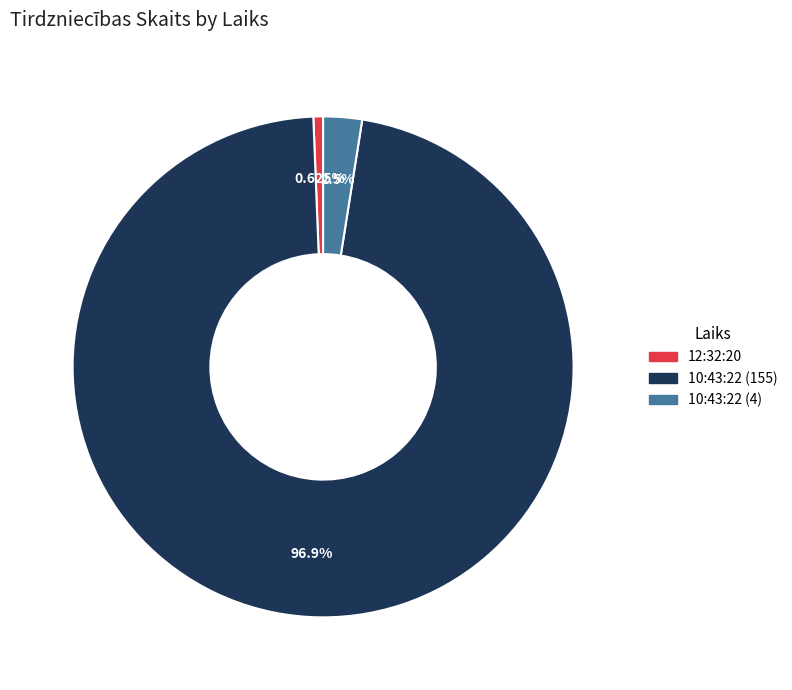

To the nearest percent, what is the difference between the 12:32:20 and 10:43:22 (4) slice percentages?

2%